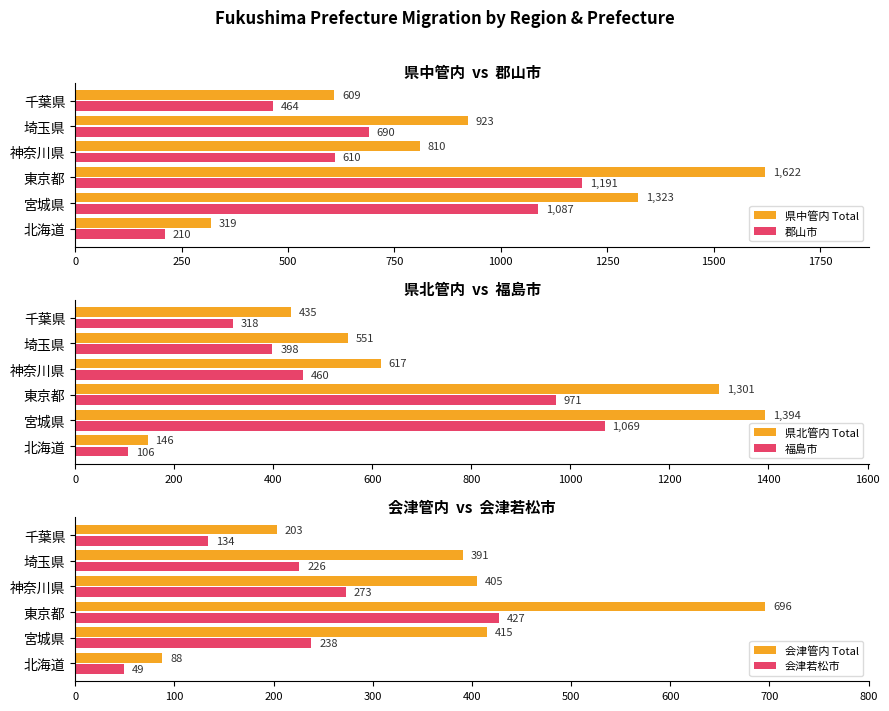

The 福島市 series shows 395 at 東京都. True or false?

False